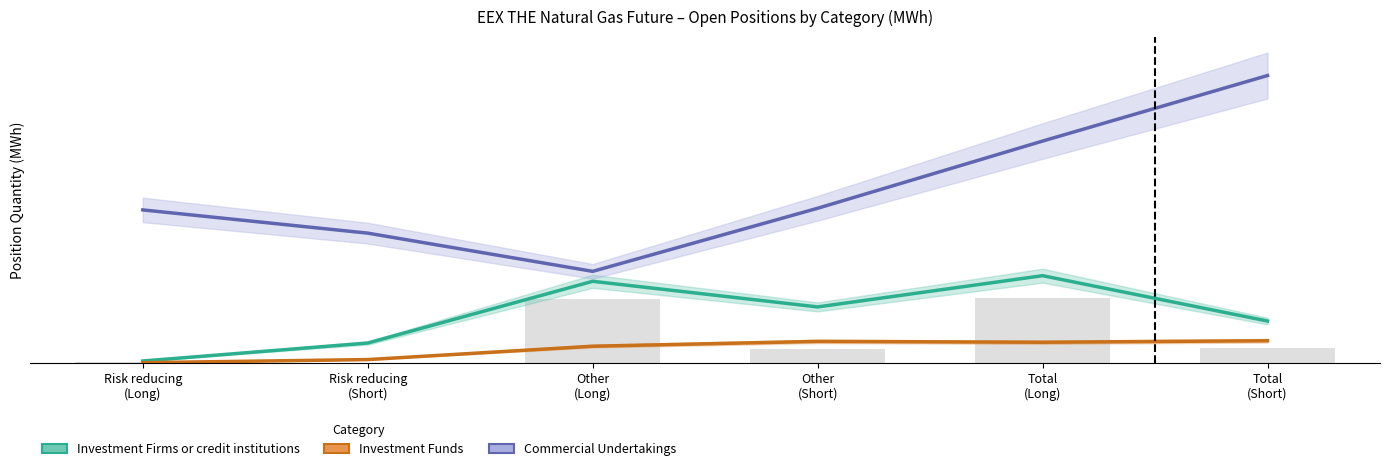

At which category is the sum across all series the highest?

Total
(Short)